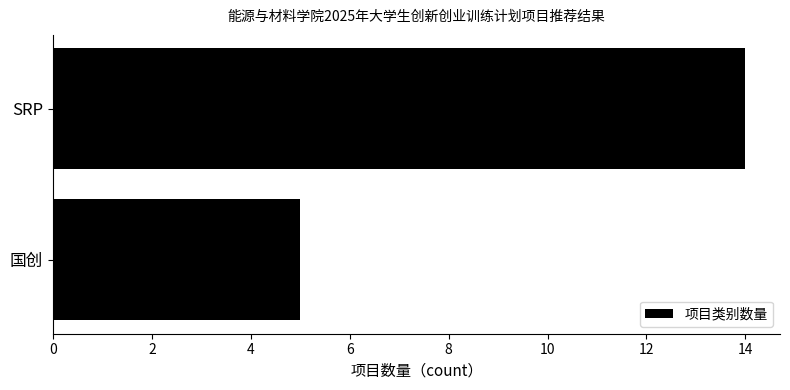

Reading top to bottom, list all the values displayed in this chart.

SRP=14	国创=5